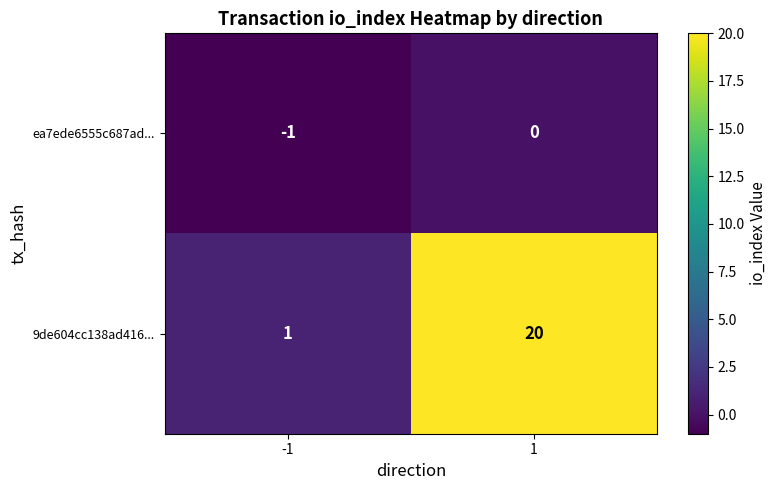

The value of 9de604cc138ad416... at -1 is 1. True or false?

True